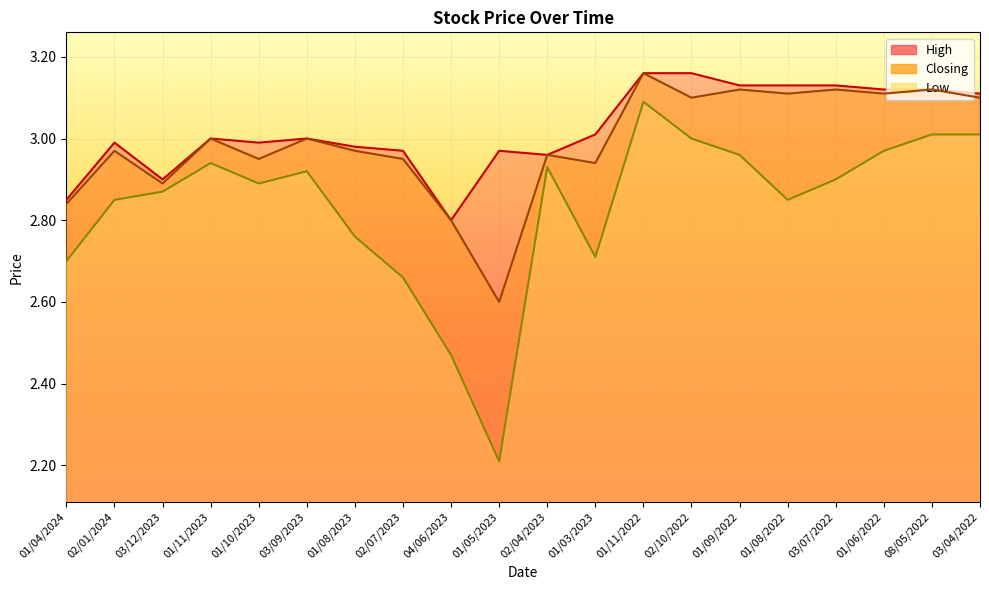

At which category does Low reach its first local peak?

01/11/2023